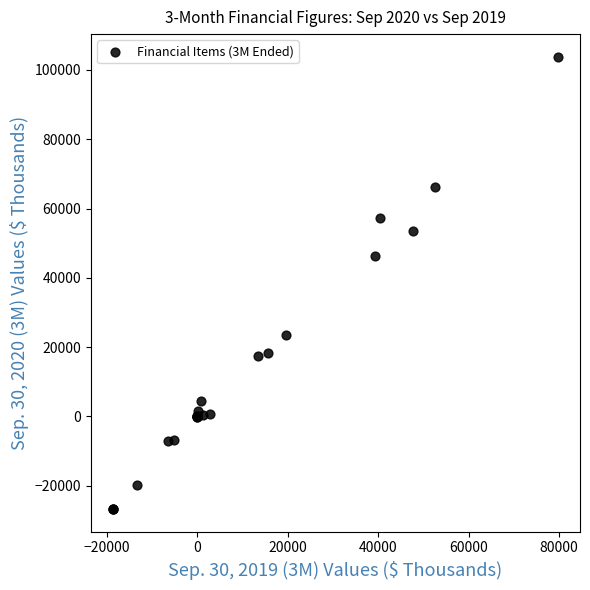

What Y value in the scatter plot is closest to 38542?

46438.0